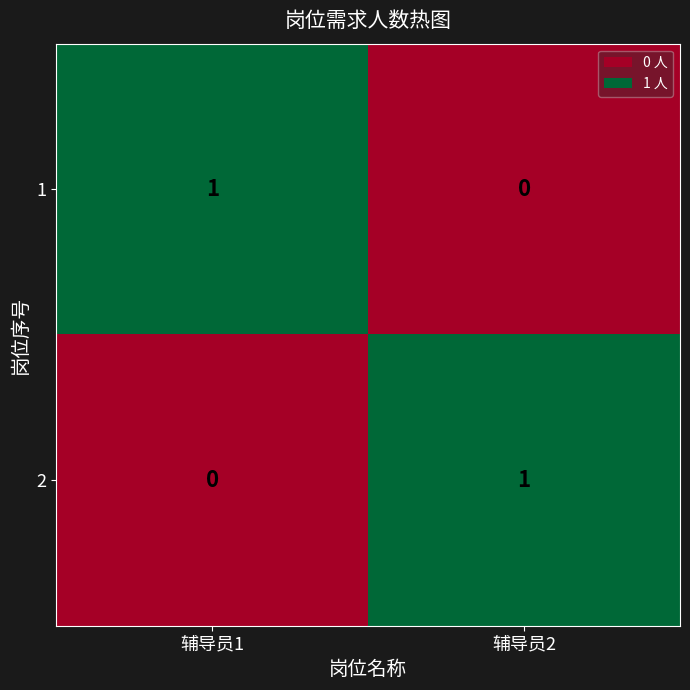

The value of 2 at 辅导员2 is 1. True or false?

True